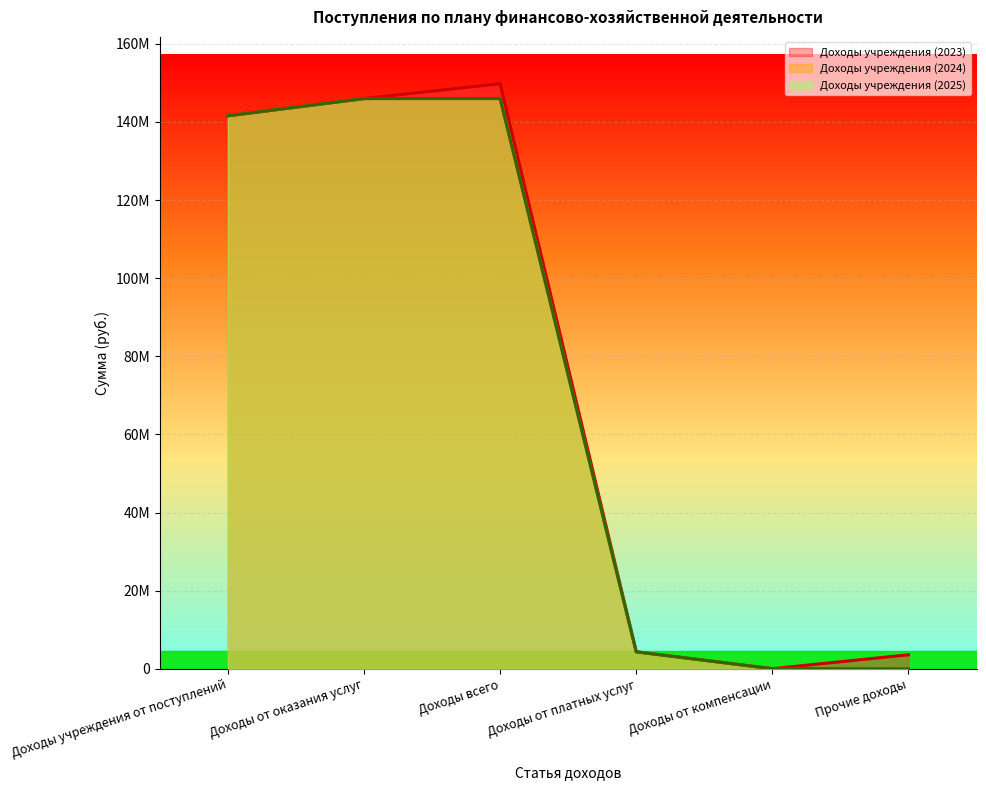

What is the average value of the Доходы учреждения (2023) series?

74220607.1